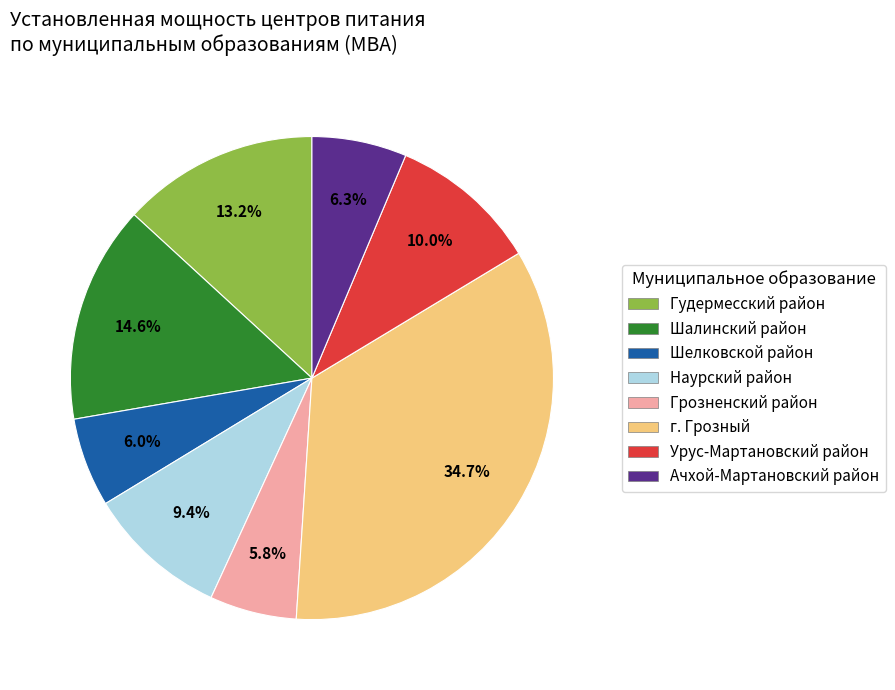

Is there any slice that represents more than half of the pie?

No